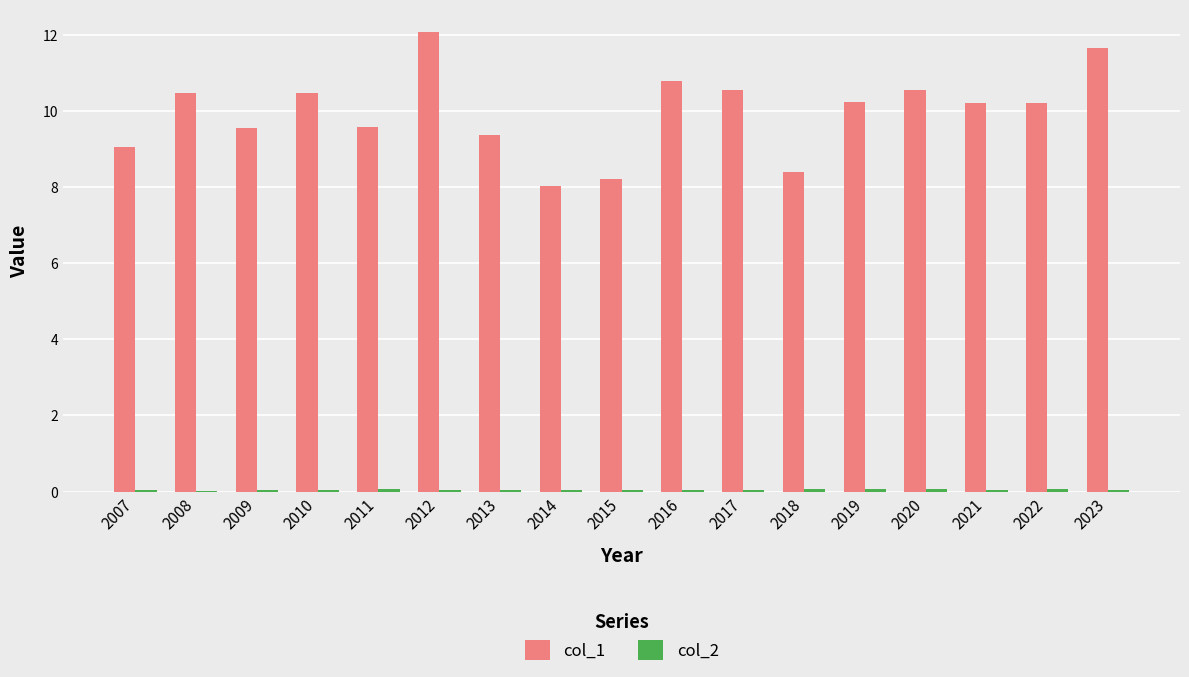

What is the sum of all col_1 values?

169.4